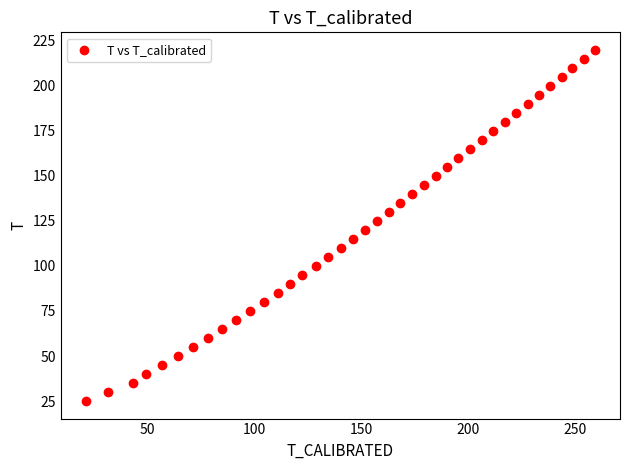

How many points are shown in the scatter plot?

40